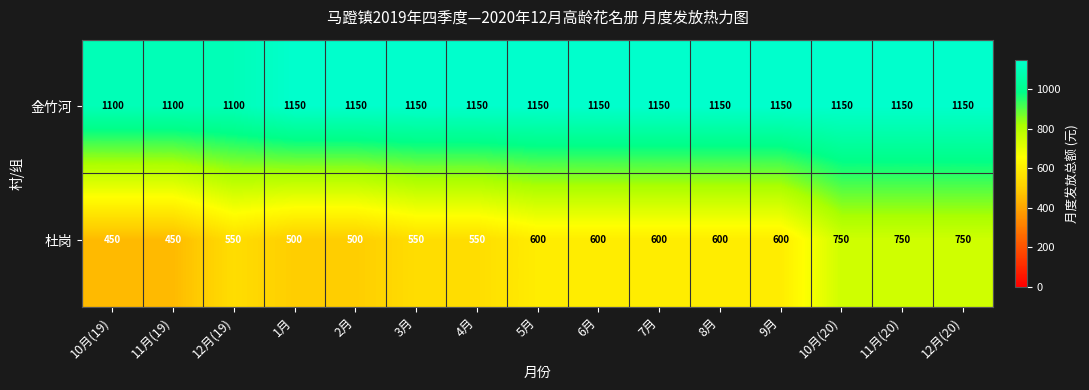

Reading right to left, transcribe all the data shown in this chart.

金竹河: 12月(20)=1150	11月(20)=1150	10月(20)=1150	9月=1150	8月=1150	7月=1150	6月=1150	5月=1150	4月=1150	3月=1150	2月=1150	1月=1150	12月(19)=1100	11月(19)=1100	10月(19)=1100
杜岗: 12月(20)=750	11月(20)=750	10月(20)=750	9月=600	8月=600	7月=600	6月=600	5月=600	4月=550	3月=550	2月=500	1月=500	12月(19)=550	11月(19)=450	10月(19)=450